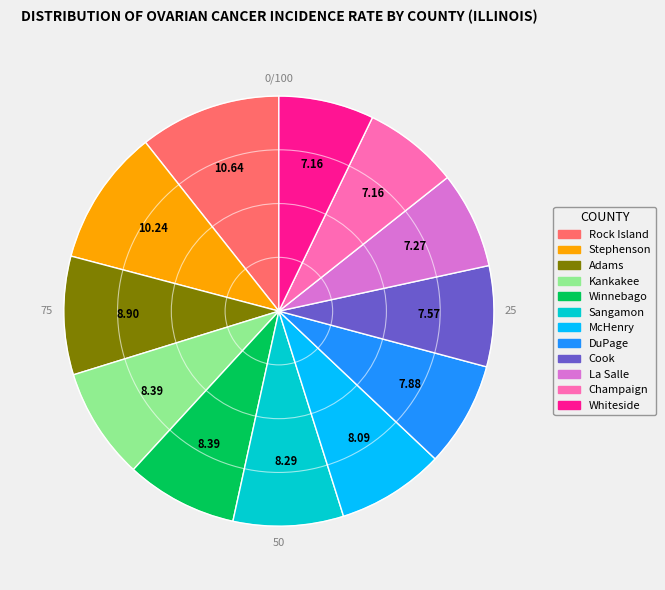

Between DuPage and Adams, which is larger?

Adams